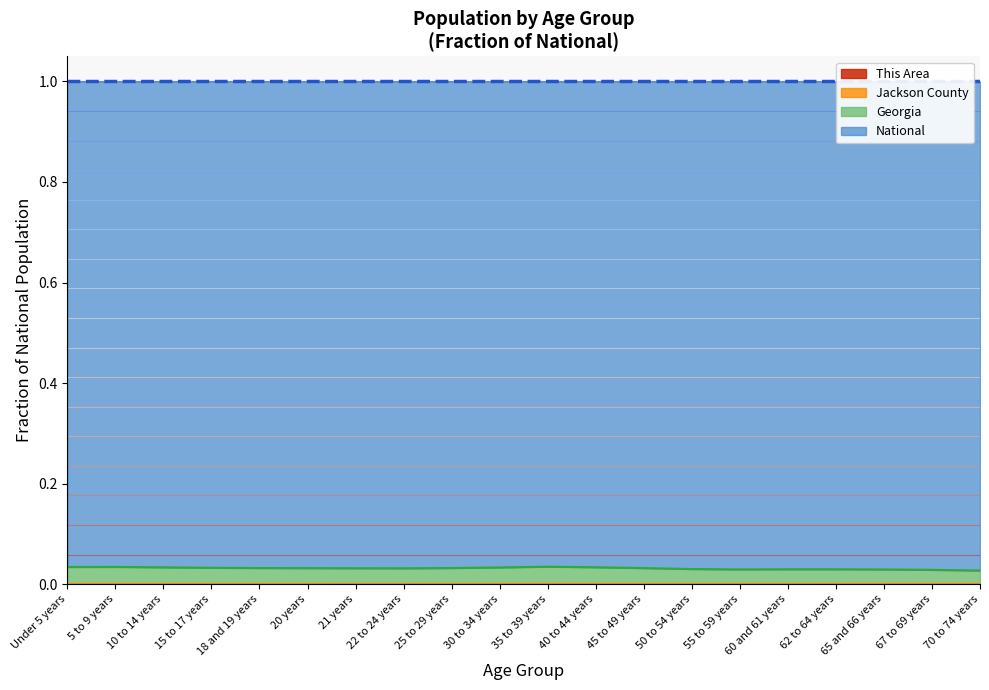

Which series has the largest range (max minus min)?

Georgia (line)